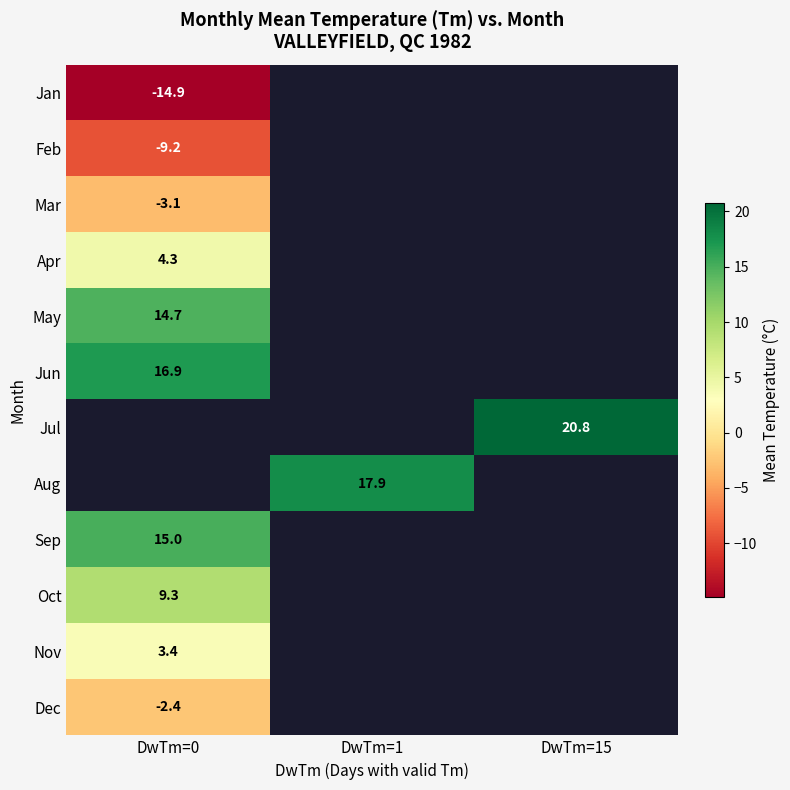

Which category has the highest value across all series?

DwTm=15